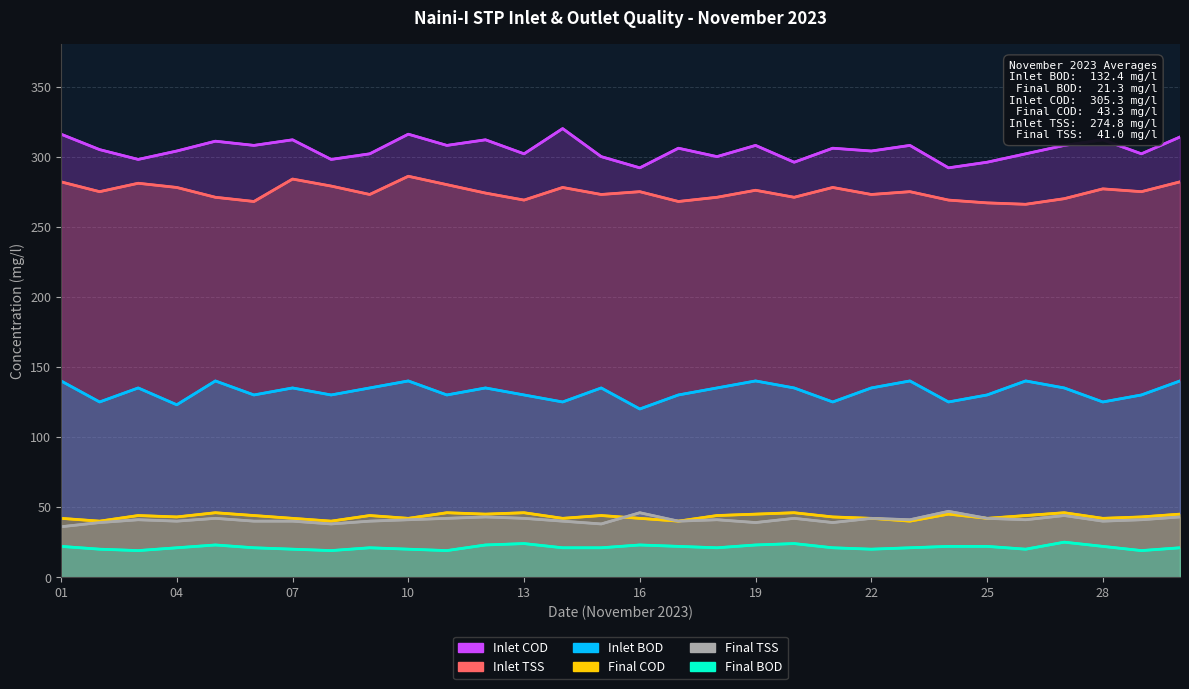

At how many categories does at least one series exceed 66?

30